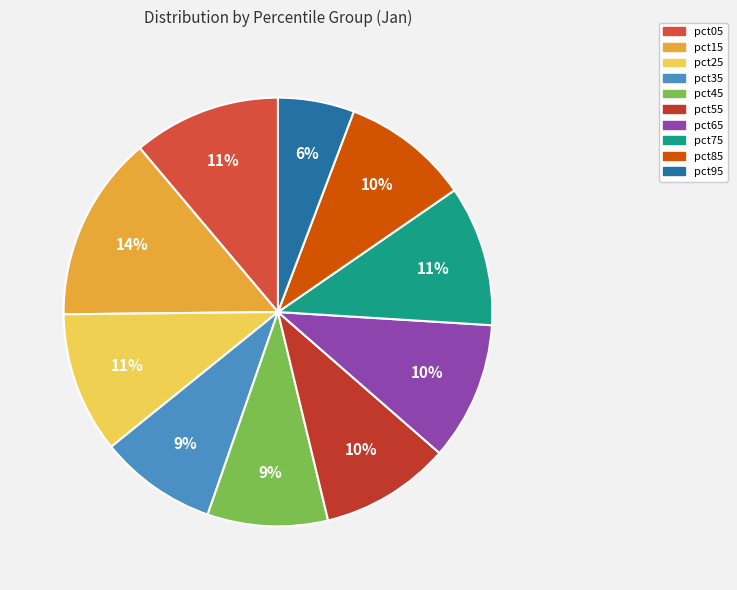

The pct85 slice represents 10% of the pie. True or false?

True